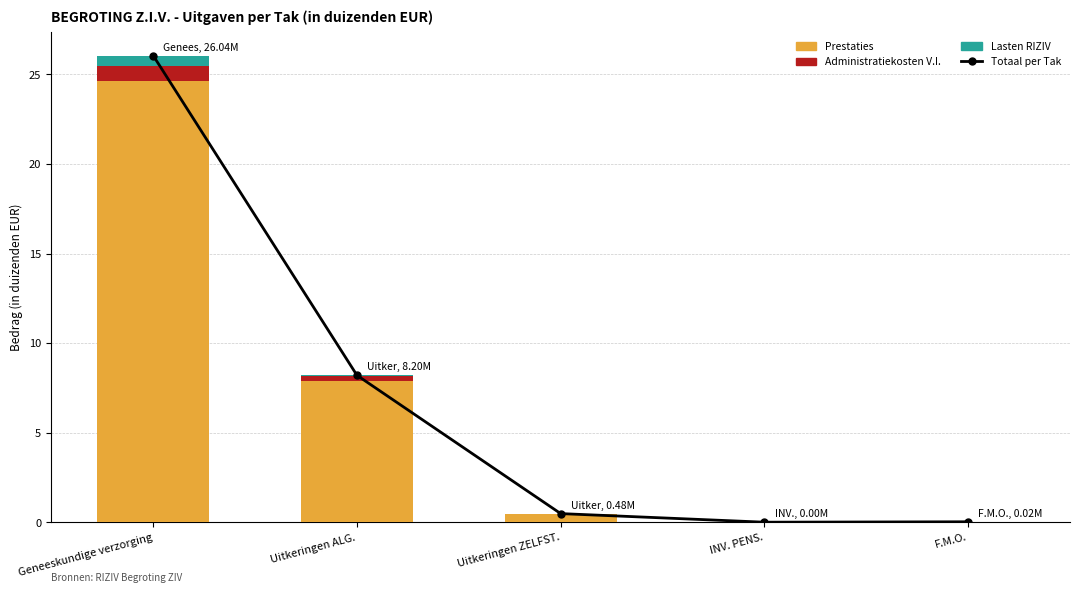

True or false: Administratiekosten V.I. has a value of 0.0 at F.M.O..

True